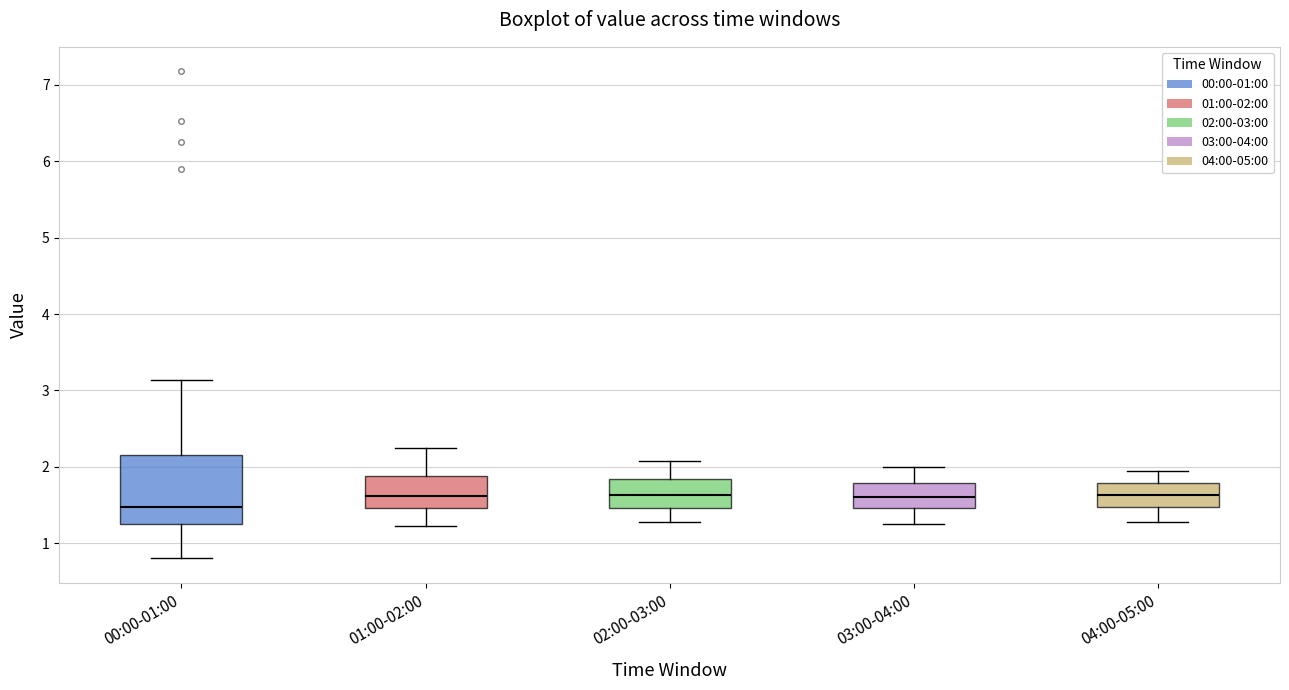

Reading left to right, read every box against the y-axis: the position of its median line, the range the box covers, and the ends of its whiskers. The values are not printed on the chart, so give them approximately, as read against the axis.

00:00-01:00: median 1.5, box 1.2 to 2.2, whiskers 0.8 to 3.1
01:00-02:00: median 1.6, box 1.5 to 1.9, whiskers 1.2 to 2.3
02:00-03:00: median 1.6, box 1.5 to 1.8, whiskers 1.3 to 2.1
03:00-04:00: median 1.6, box 1.5 to 1.8, whiskers 1.3 to 2.0
04:00-05:00: median 1.6, box 1.5 to 1.8, whiskers 1.3 to 2.0